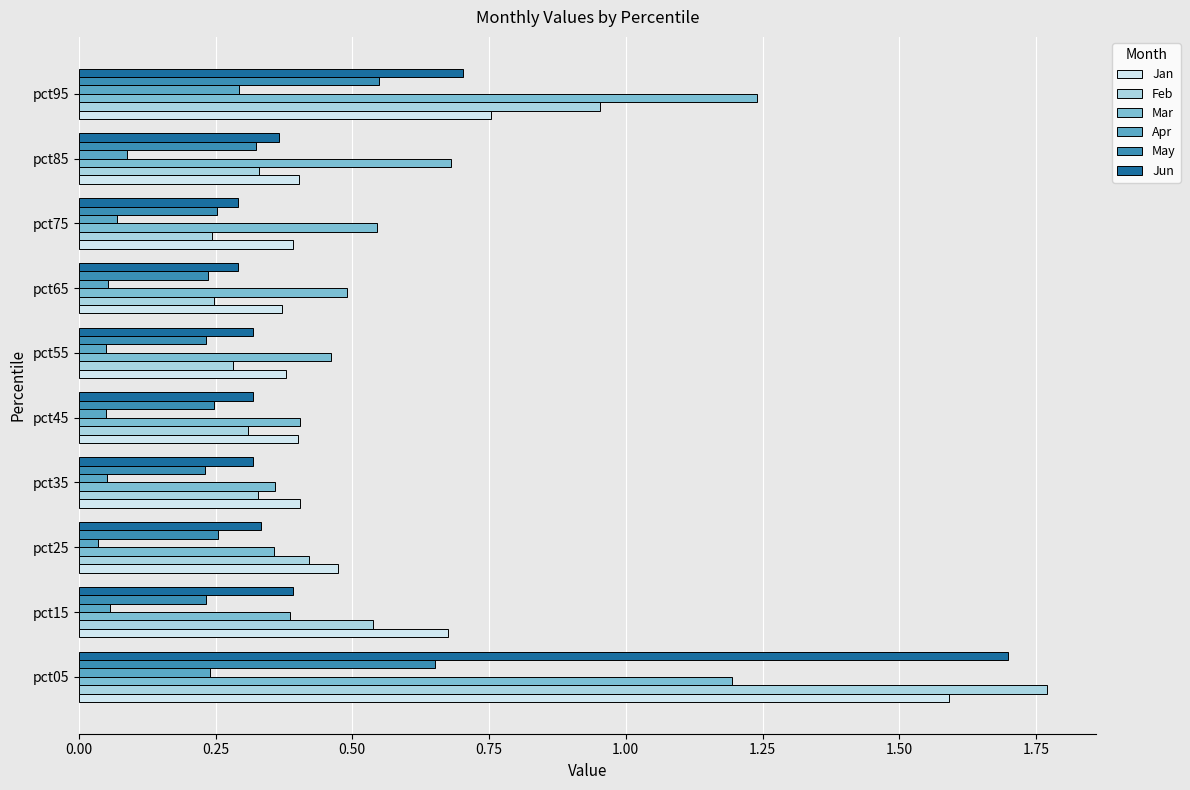

Count the Jun values in the range 0 to 1.

9